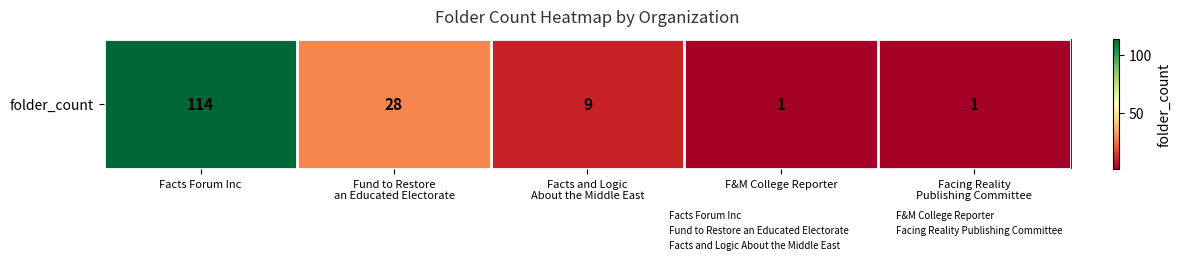

Which has a higher value, Facts Forum Inc or Facing Reality
Publishing Committee?

Facts Forum Inc